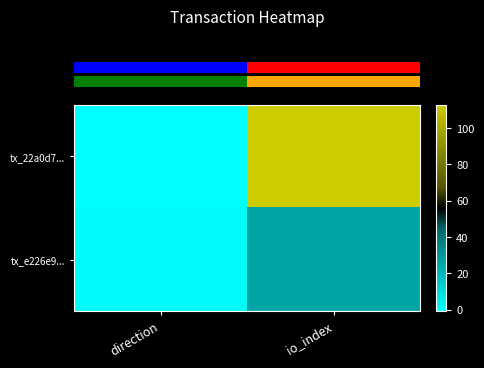

What is the spread (max minus min) of values at direction?

2